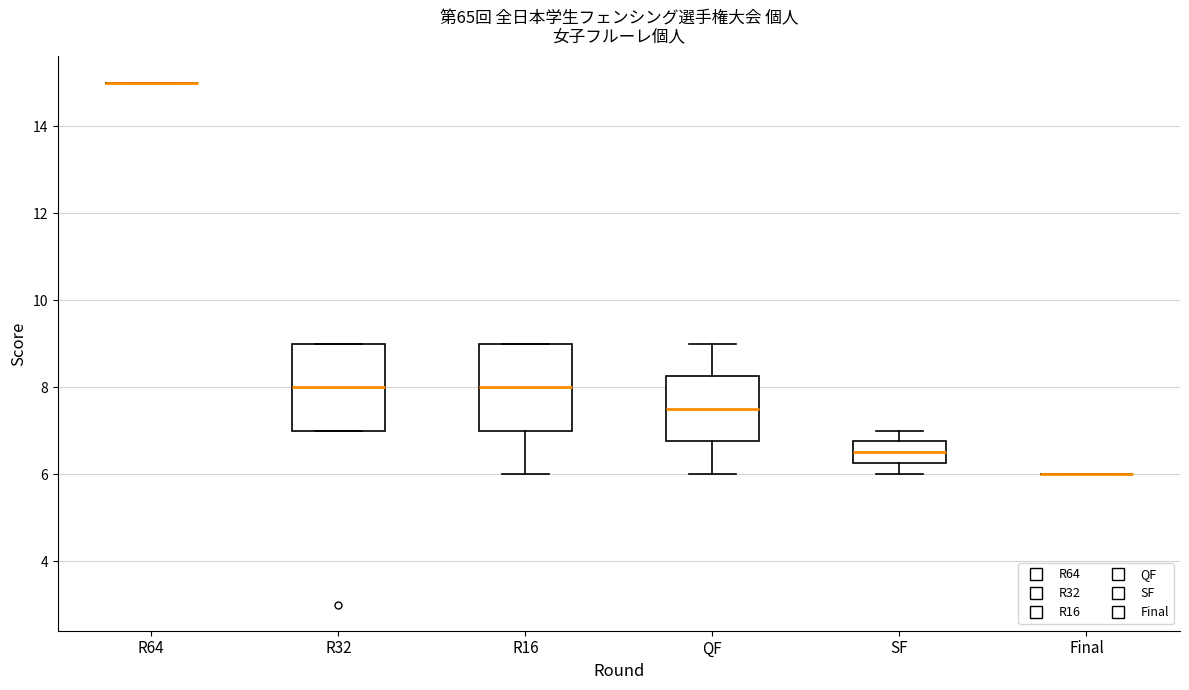

Reading left to right, read every box against the y-axis: the position of its median line, the range the box covers, and the ends of its whiskers. The values are not printed on the chart, so give them approximately, as read against the axis.

R64: box collapsed to a line at 15.0, whiskers 15.0 to 15.0
R32: median 8.0, box 7.0 to 9.0, whiskers 7.0 to 9.0
R16: median 8.0, box 7.0 to 9.0, whiskers 6.0 to 9.0
QF: median 7.6, box 6.8 to 8.2, whiskers 6.0 to 9.0
SF: median 6.6, box 6.2 to 6.8, whiskers 6.0 to 7.0
Final: box collapsed to a line at 6.0, whiskers 6.0 to 6.0